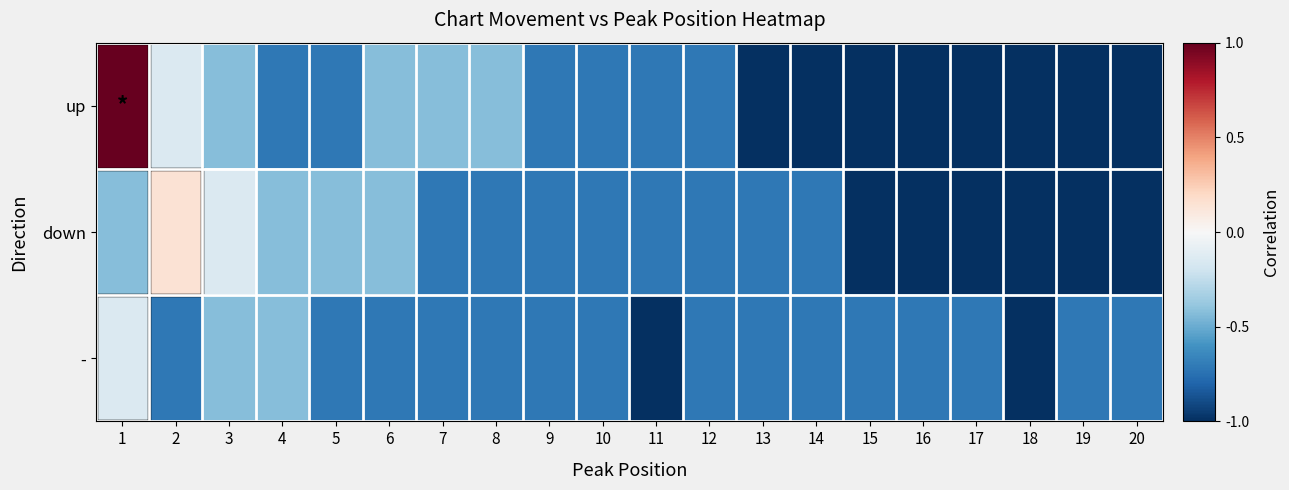

Reading left to right, what are all the values shown in this chart?

up: 1=1.0	2=-0.1	3=-0.4	4=-0.7	5=-0.7	6=-0.4	7=-0.4	8=-0.4	9=-0.7	10=-0.7	11=-0.7	12=-0.7	13=-1.0	14=-1.0	15=-1.0	16=-1.0	17=-1.0	18=-1.0	19=-1.0	20=-1.0
down: 1=-0.4	2=0.1	3=-0.1	4=-0.4	5=-0.4	6=-0.4	7=-0.7	8=-0.7	9=-0.7	10=-0.7	11=-0.7	12=-0.7	13=-0.7	14=-0.7	15=-1.0	16=-1.0	17=-1.0	18=-1.0	19=-1.0	20=-1.0
-: 1=-0.1	2=-0.7	3=-0.4	4=-0.4	5=-0.7	6=-0.7	7=-0.7	8=-0.7	9=-0.7	10=-0.7	11=-1.0	12=-0.7	13=-0.7	14=-0.7	15=-0.7	16=-0.7	17=-0.7	18=-1.0	19=-0.7	20=-0.7